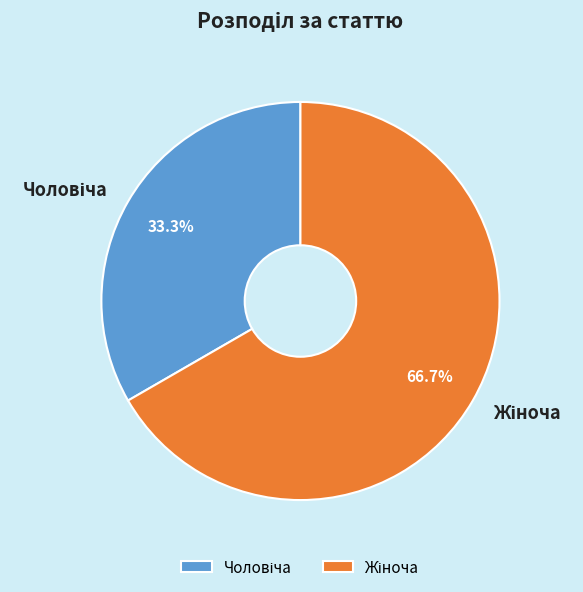

Is there any slice that represents more than half of the pie?

Yes